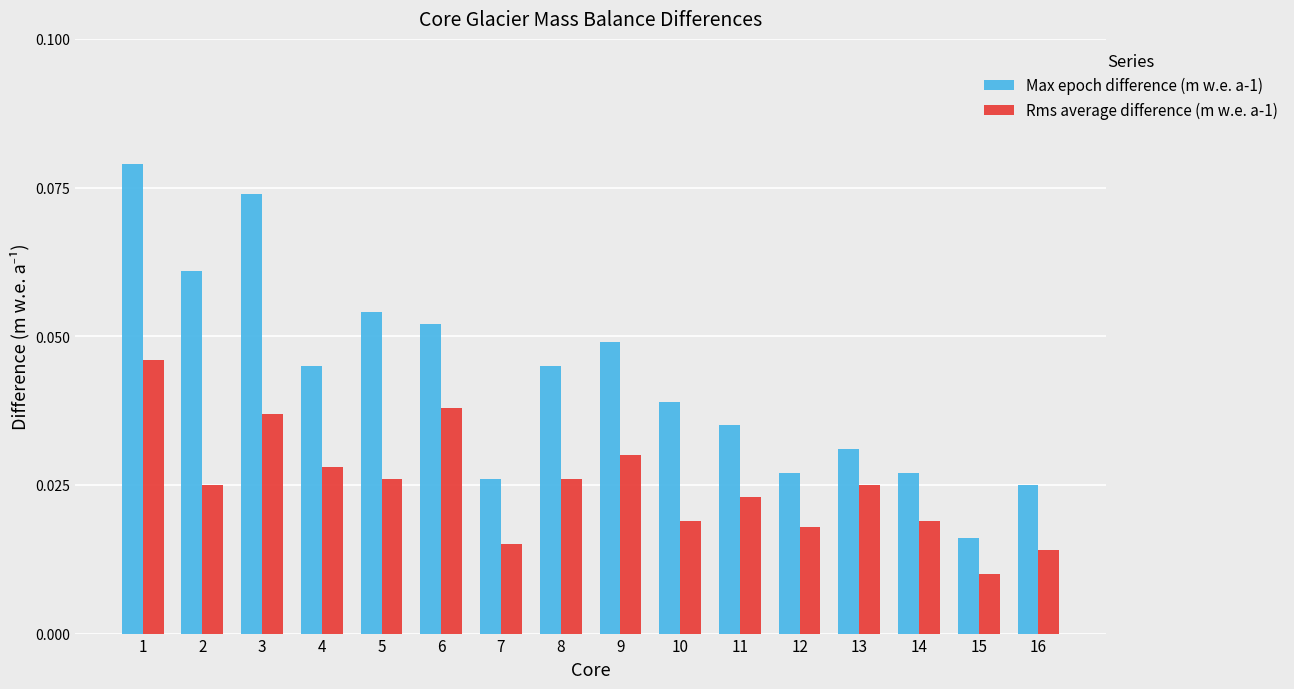

Are the bars grouped side by side (vs. stacked)?

Yes